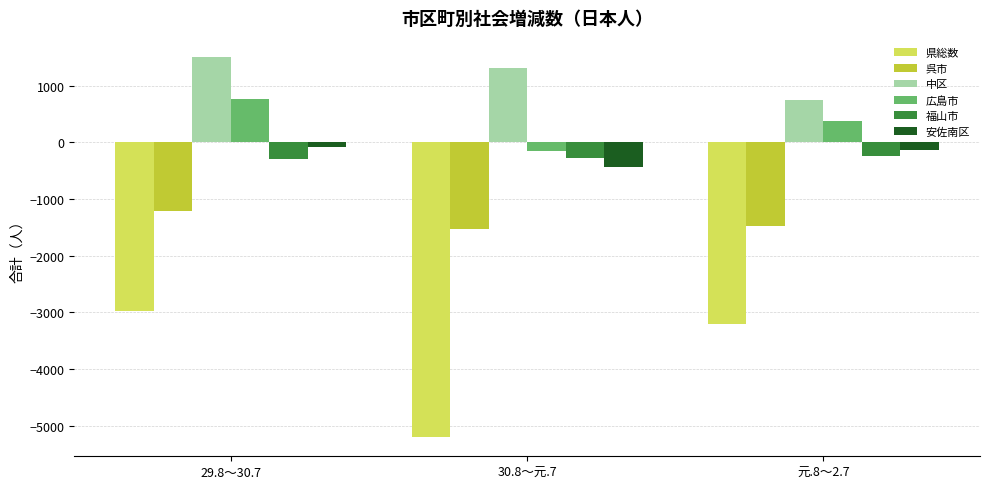

Which series has the largest range (max minus min)?

県総数